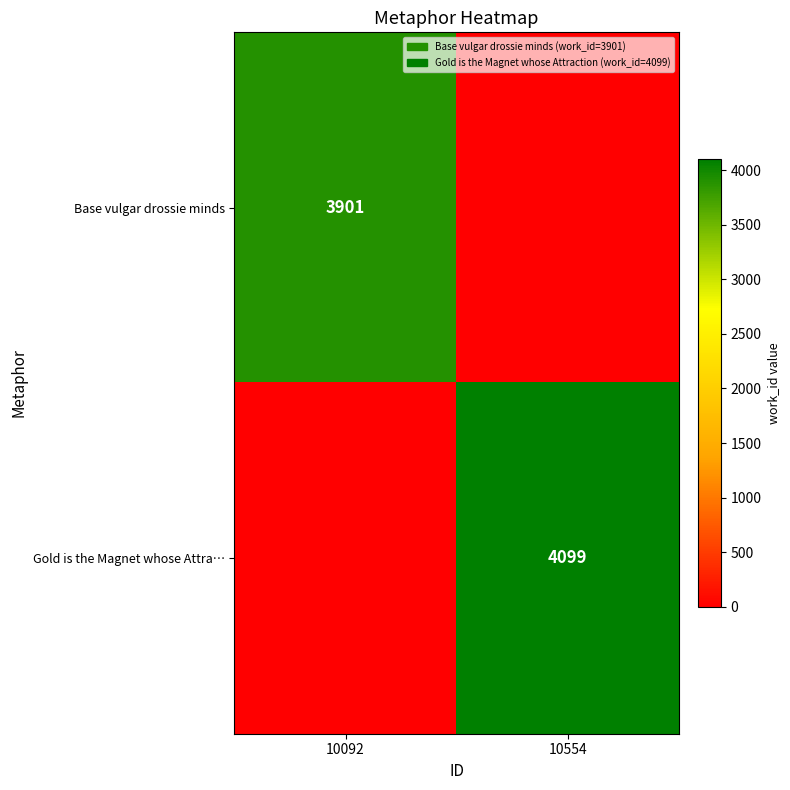

How many data points does each series have?

2